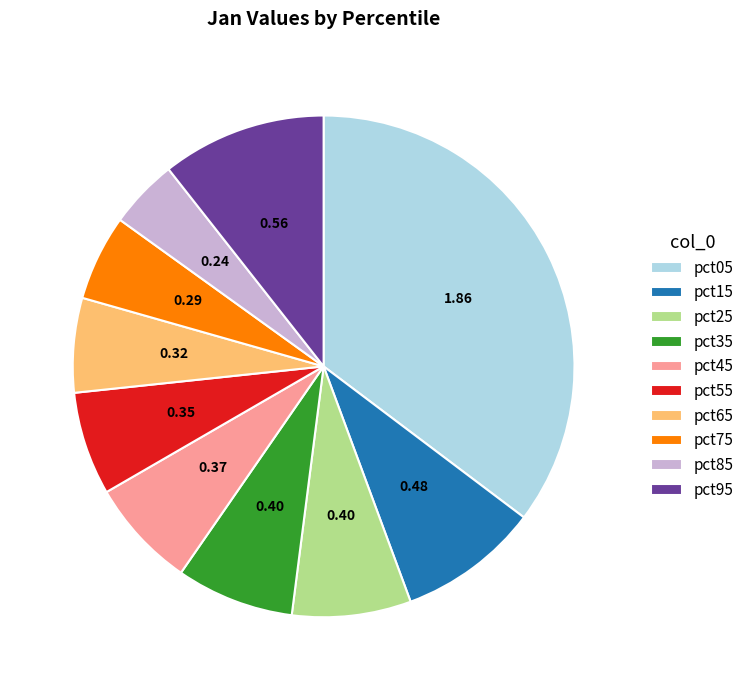

The pct15 slice represents 2% of the pie. True or false?

False